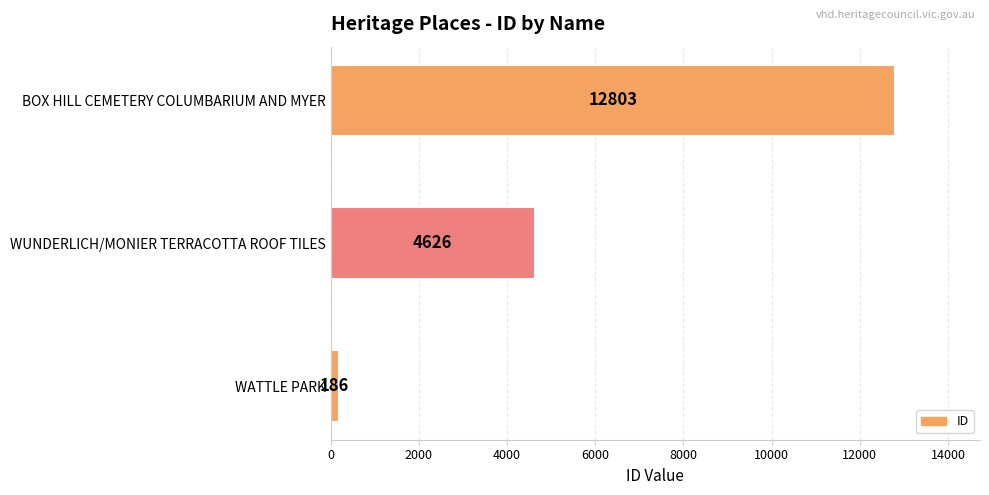

How many distinct data groups are displayed?

1